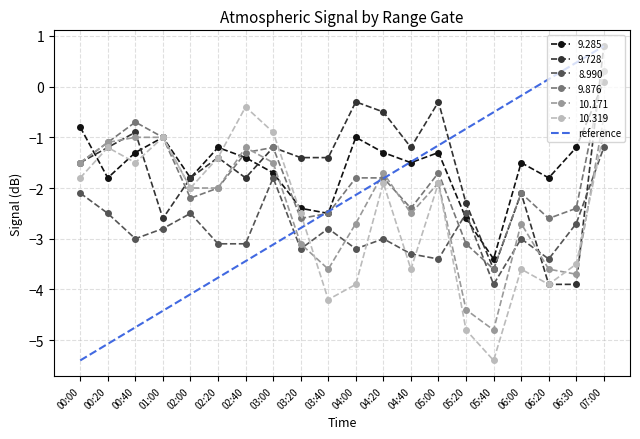

Rank the series at 04:00 from lowest to highest value.

10.319, 8.990, 10.171, reference, 9.876, 9.285, 9.728